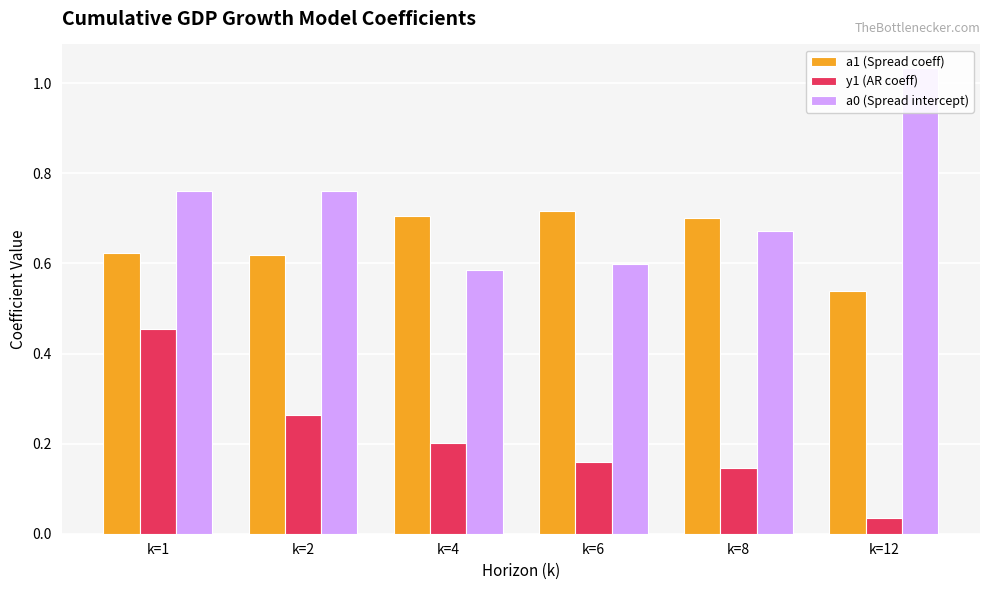

List the series in order of their peak value, lowest first.

y1 (AR coeff), a1 (Spread coeff), a0 (Spread intercept)